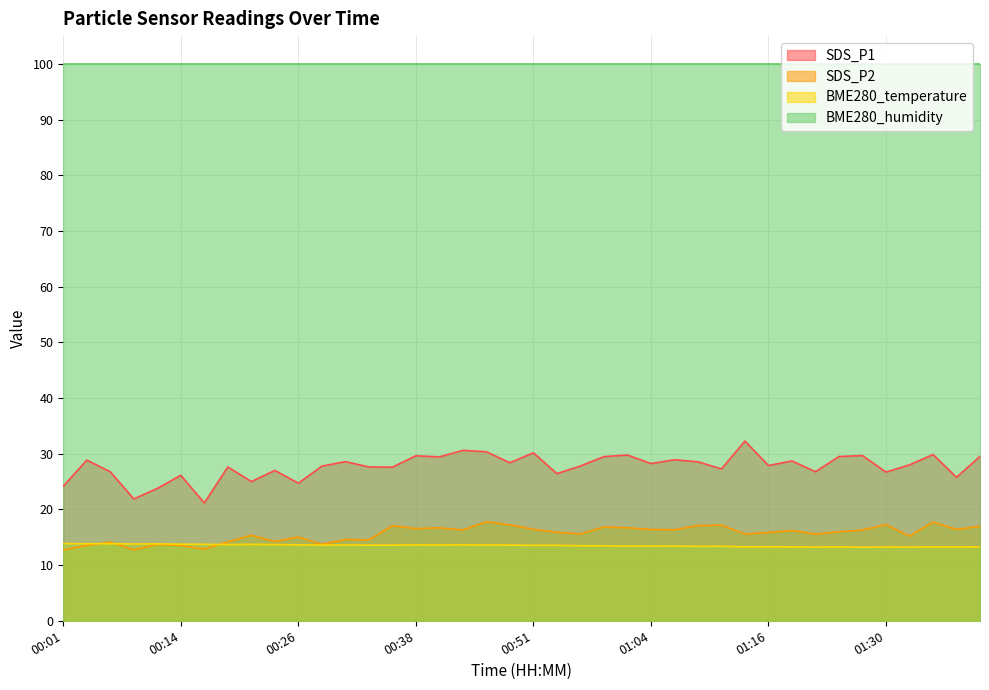

How many lines are shown in the chart?

4